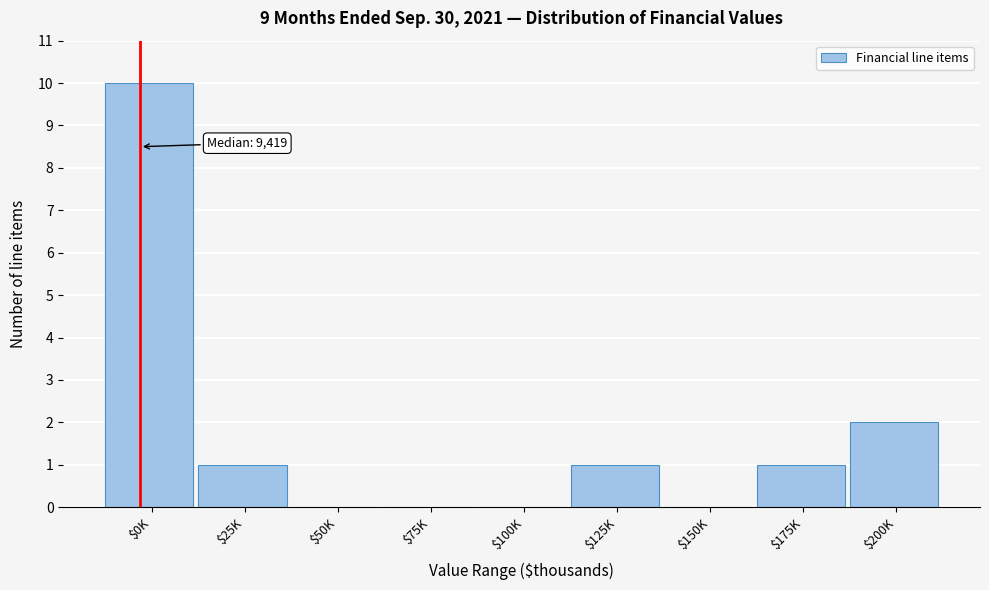

What is the greatest value displayed?

10